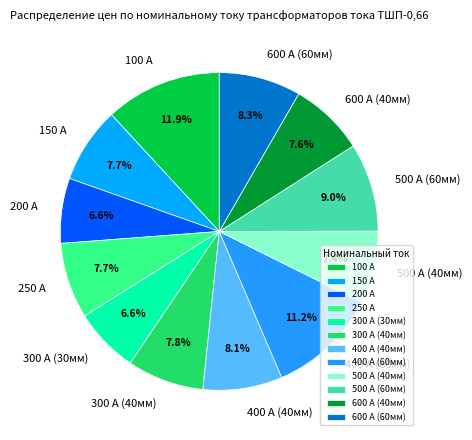

Does 150 А represent more than half of the total?

No